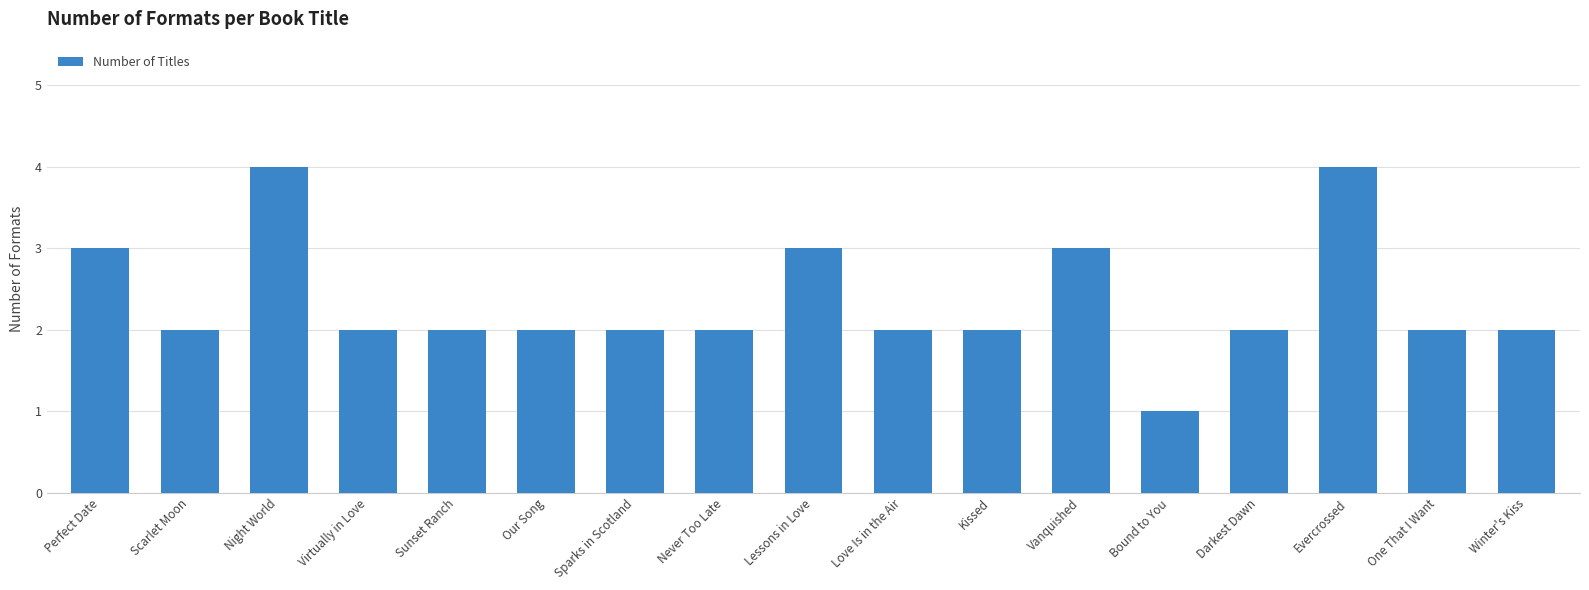

What is the ratio of the value at Kissed to the value at Our Song?

1.0